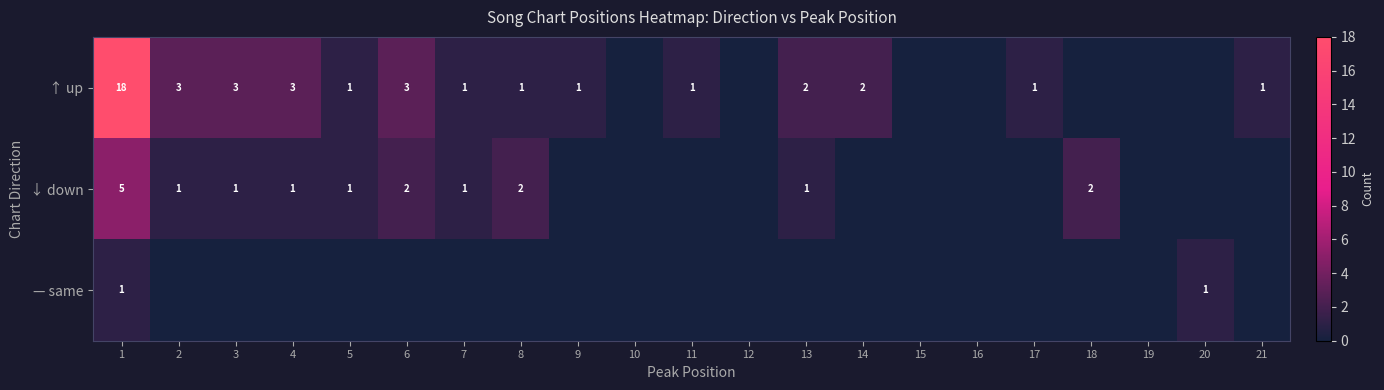

The value of ↑ up at 17 is 1. True or false?

True